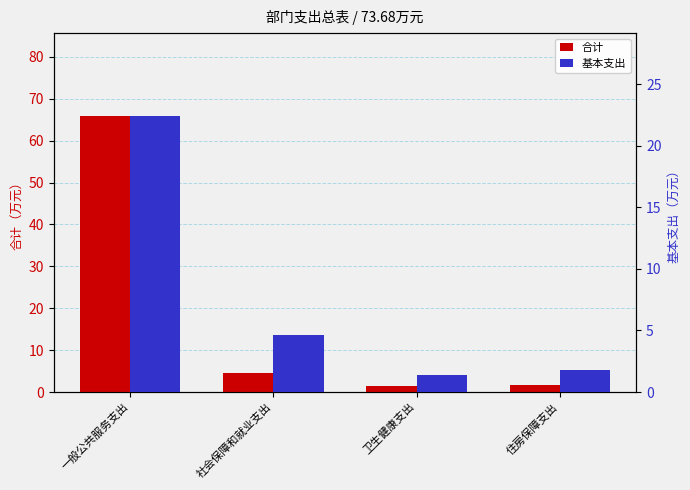

The value of 基本支出 at 卫生健康支出 is 0.8. True or false?

False